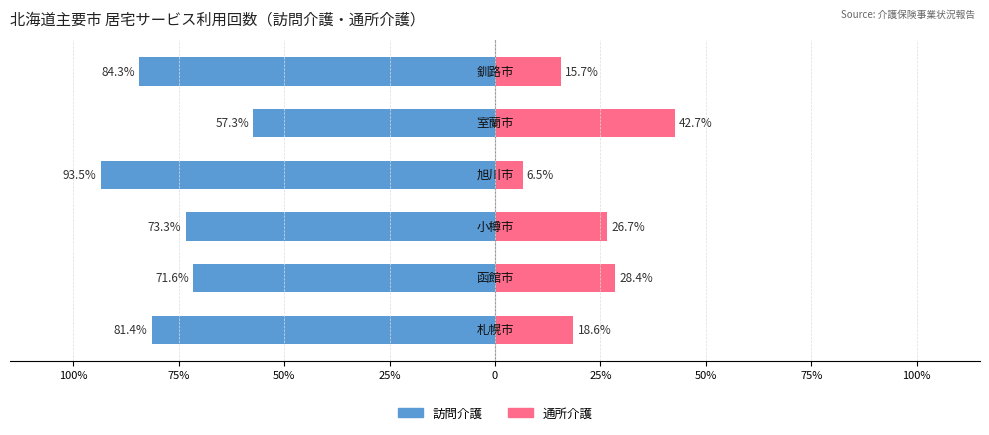

What are all the series names shown in the legend?

訪問介護, 通所介護